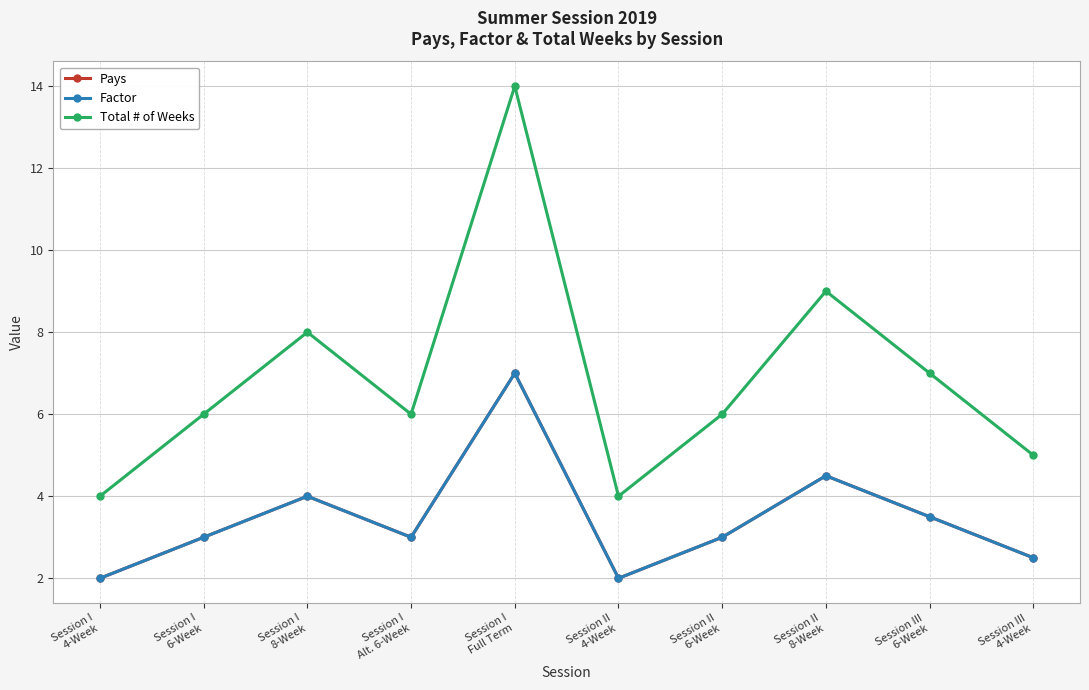

What is the average value of the Total # of Weeks series?

6.9